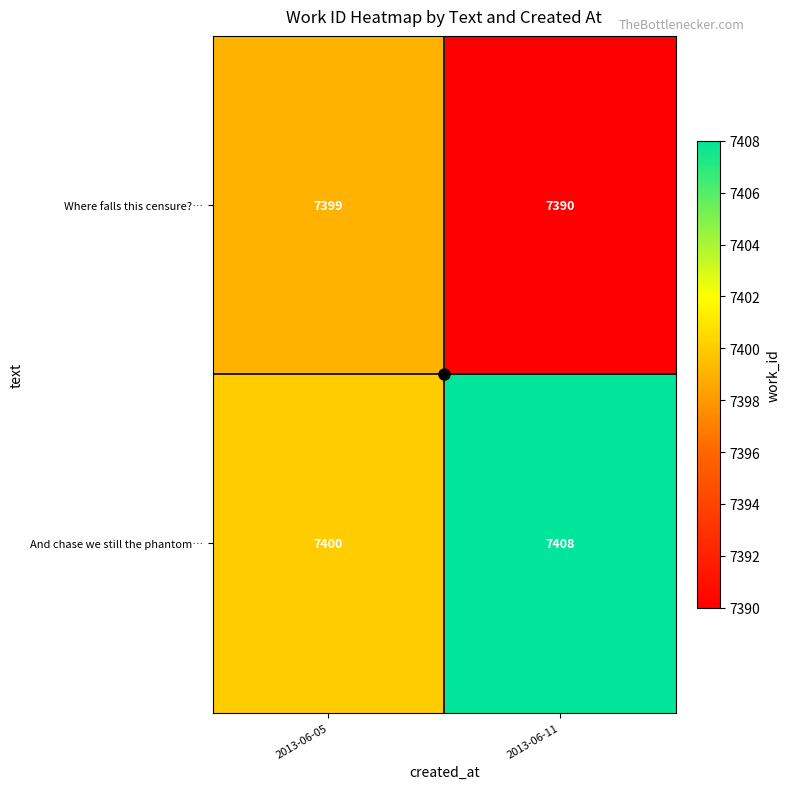

What is the difference between the maximum and minimum values in the Where falls this censure?… series?

9